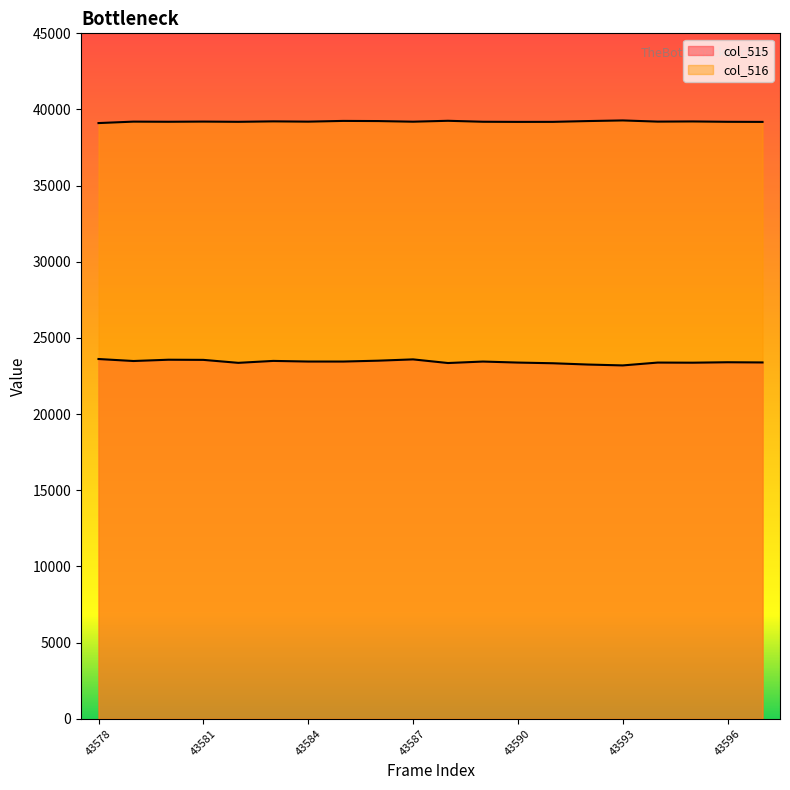

How many interior local peaks does the col_515 series have?

6